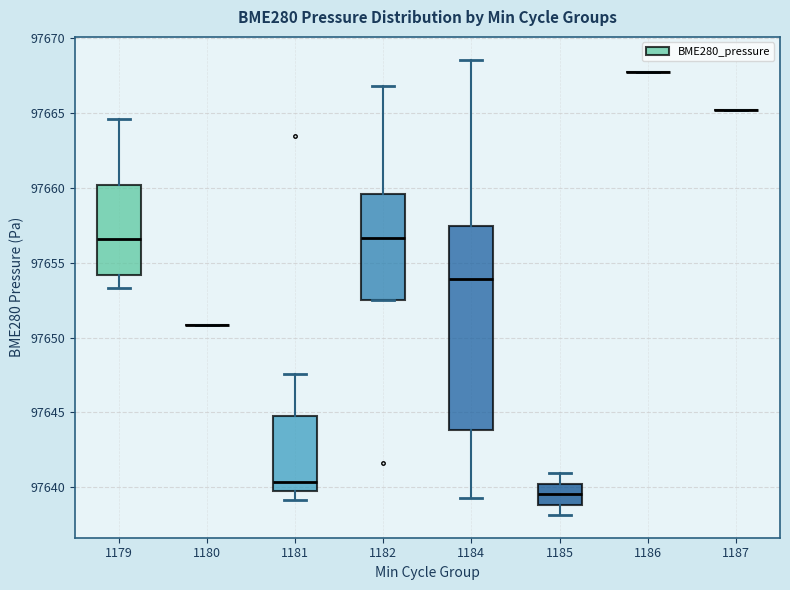

Reading left to right, read every box against the y-axis: the position of its median line, the range the box covers, and the ends of its whiskers. The values are not printed on the chart, so give them approximately, as read against the axis.

1179: median 97656.5, box 97654.0 to 97660.0, whiskers 97653.5 to 97664.5
1180: box collapsed to a line at 97651.0, whiskers 97651.0 to 97651.0
1181: median 97640.5, box 97639.5 to 97644.5, whiskers 97639.0 to 97647.5
1182: median 97656.5, box 97652.5 to 97659.5, whiskers 97652.5 to 97667.0
1184: median 97654.0, box 97644.0 to 97657.5, whiskers 97639.5 to 97668.5
1185: median 97639.5, box 97639.0 to 97640.5, whiskers 97638.0 to 97641.0
1186: box collapsed to a line at 97667.5, whiskers 97667.5 to 97667.5
1187: box collapsed to a line at 97665.0, whiskers 97665.0 to 97665.0